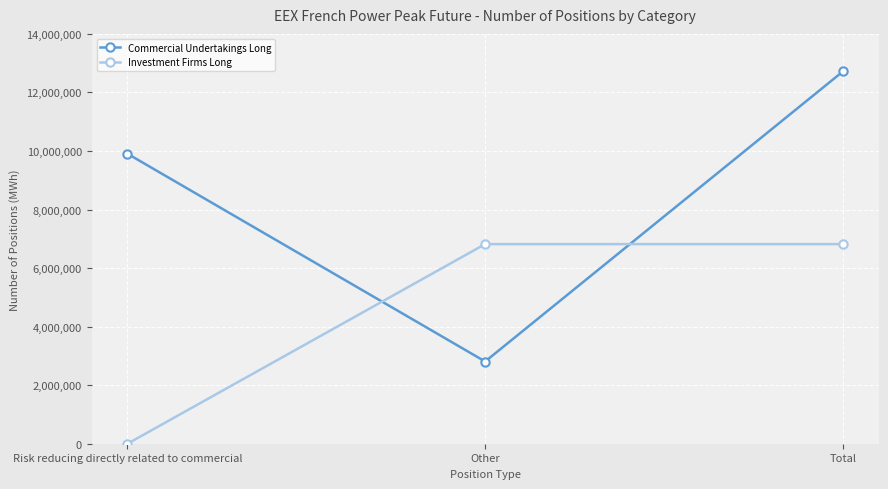

What is the spread (max minus min) of values at Total?

5896548